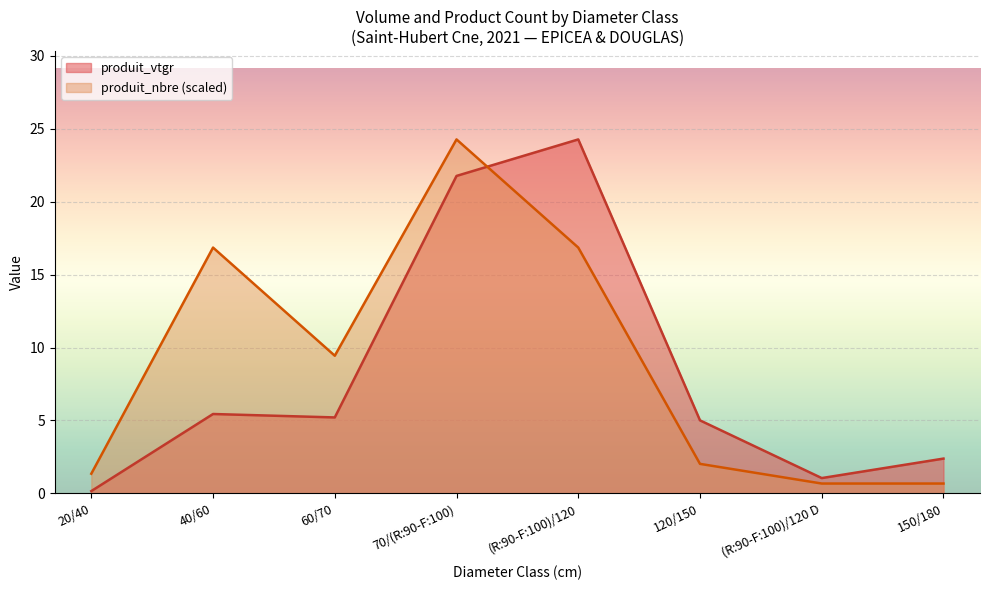

What is the spread (max minus min) of values at 40/60?

11.4